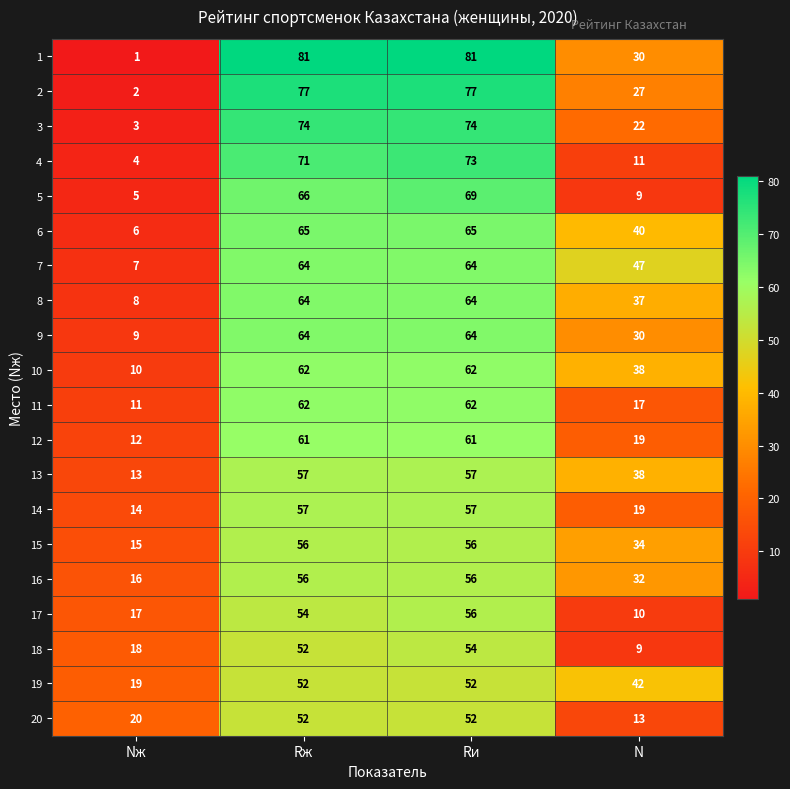

What is the sum of all 2 values?

183